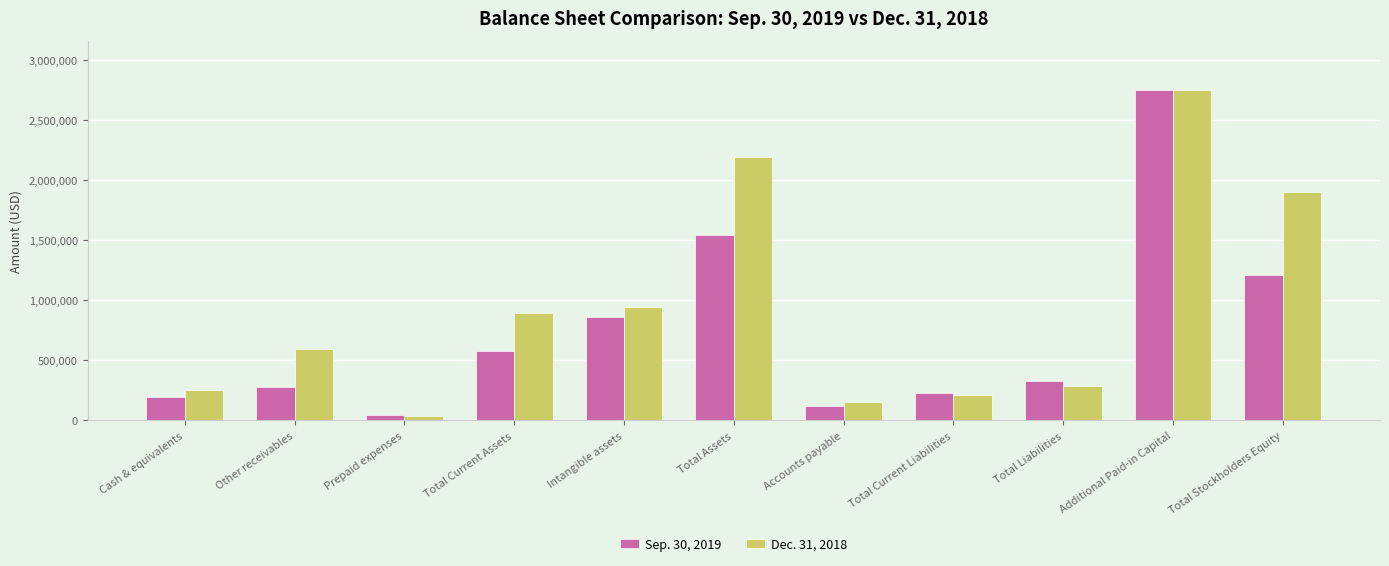

What are all the series names shown in the legend?

Sep. 30, 2019, Dec. 31, 2018